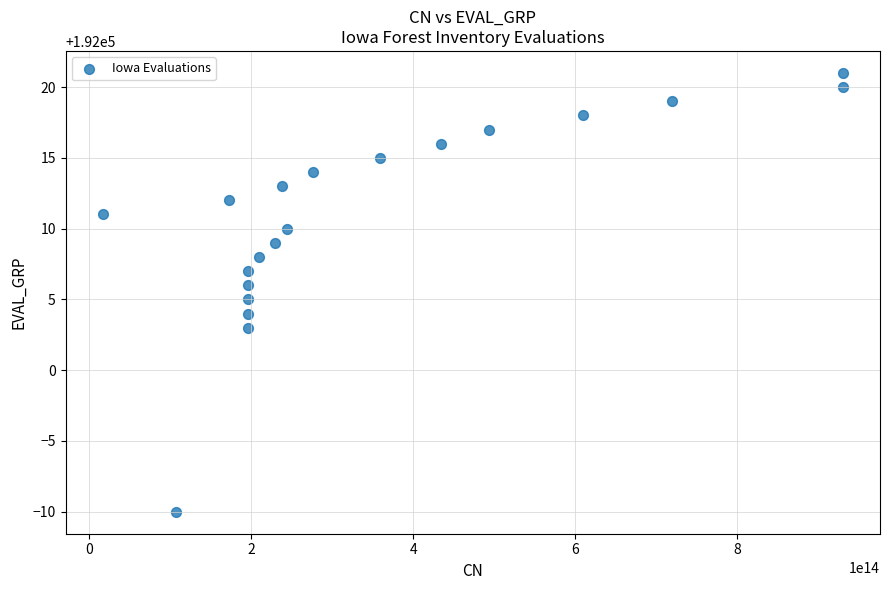

List the coordinates of all points as (Y, X) pairs, reading left to right.

(192011, 16367058020004)  (191990, 107341985010661)  (192012, 171932147020004)  (192003, 195939031010661)  (192004, 195941921010661)  (192005, 195943435010661)  (192006, 195943837010661)  (192007, 195946393010661)  (192008, 209534472010661)  (192009, 229909648010661)  (192013, 237868028020004)  (192010, 243694950010661)  (192014, 276226491489998)  (192015, 358596862489998)  (192016, 433885148489998)  (192017, 493428585126144)  (192018, 610082471126144)  (192019, 719042483290487)  (192020, 930599881290487)  (192021, 930609146290487)